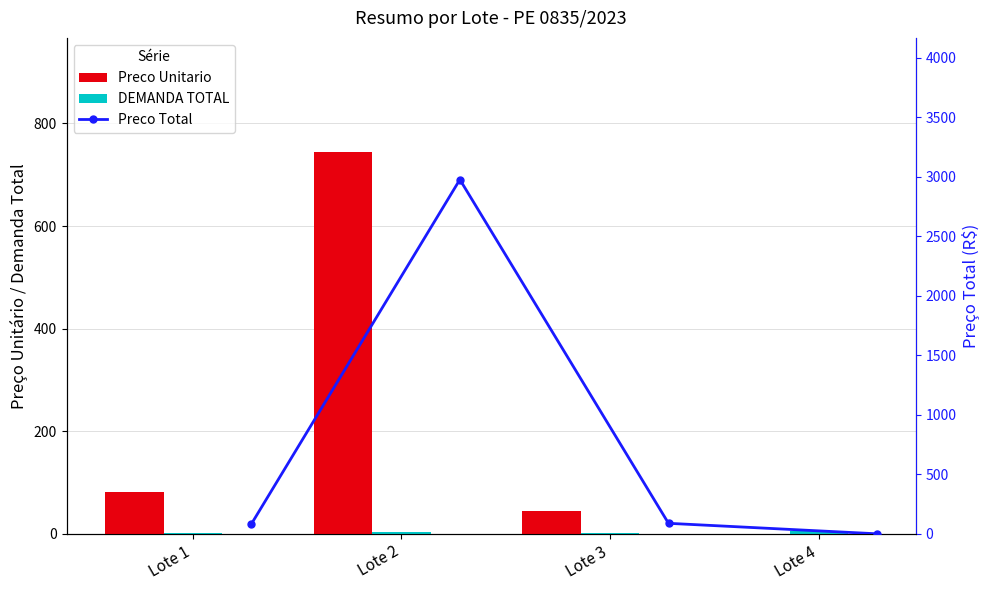

What are all the series names shown in the legend?

Preco Unitario, DEMANDA TOTAL, Preco Total